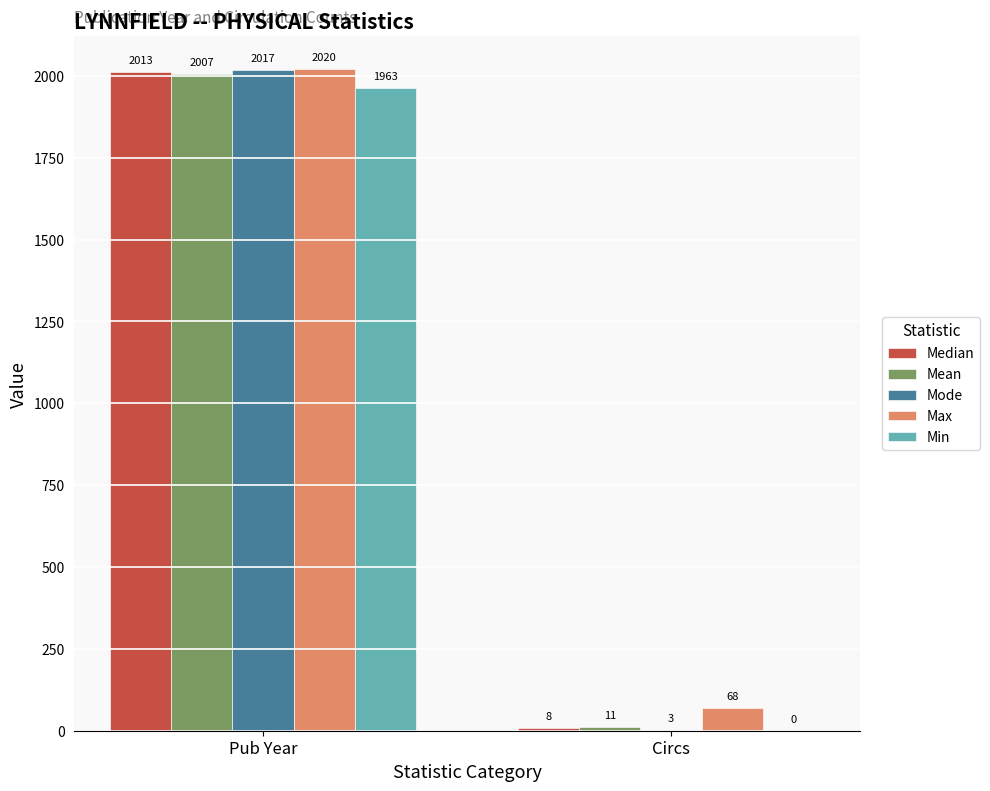

What is the sum of the Mean values at Circs and Pub Year?

2018